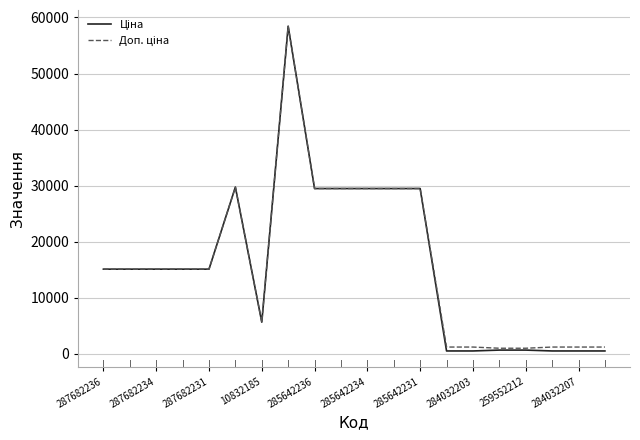

What is the greatest value displayed?

58426.5